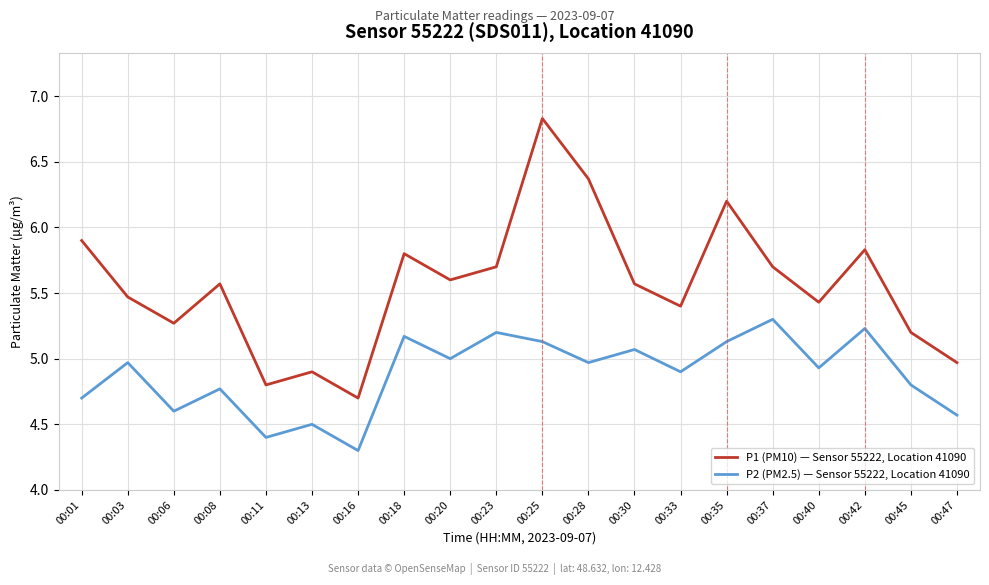

True or false: P2 (PM2.5) — Sensor 55222, Location 41090 has a value of 8.9 at 00:30.

False